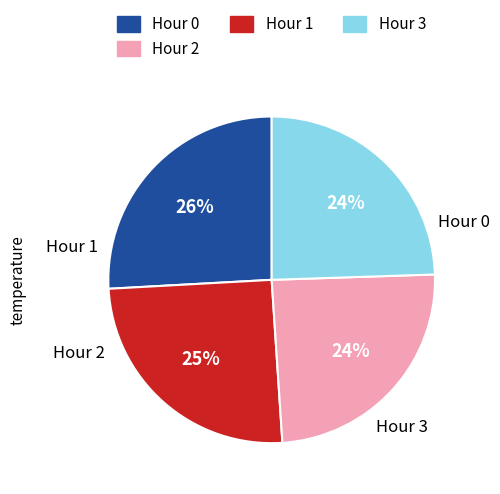

Does any single category account for the majority?

No